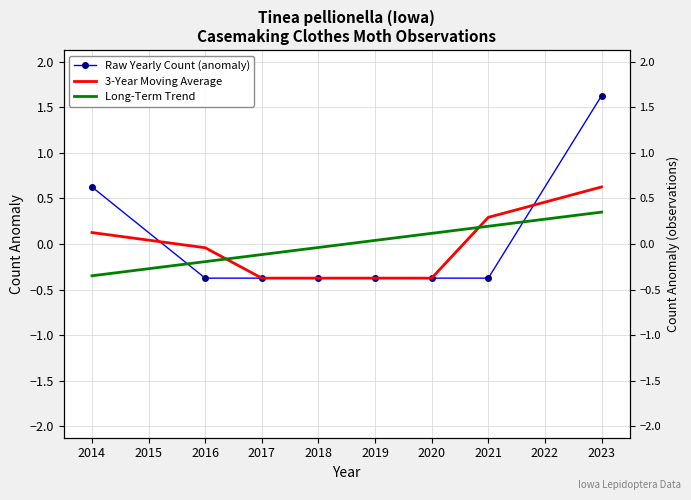

Which series ends up on top after the final intersection of Raw Yearly Count (anomaly) and 3-Year Moving Average?

Raw Yearly Count (anomaly)